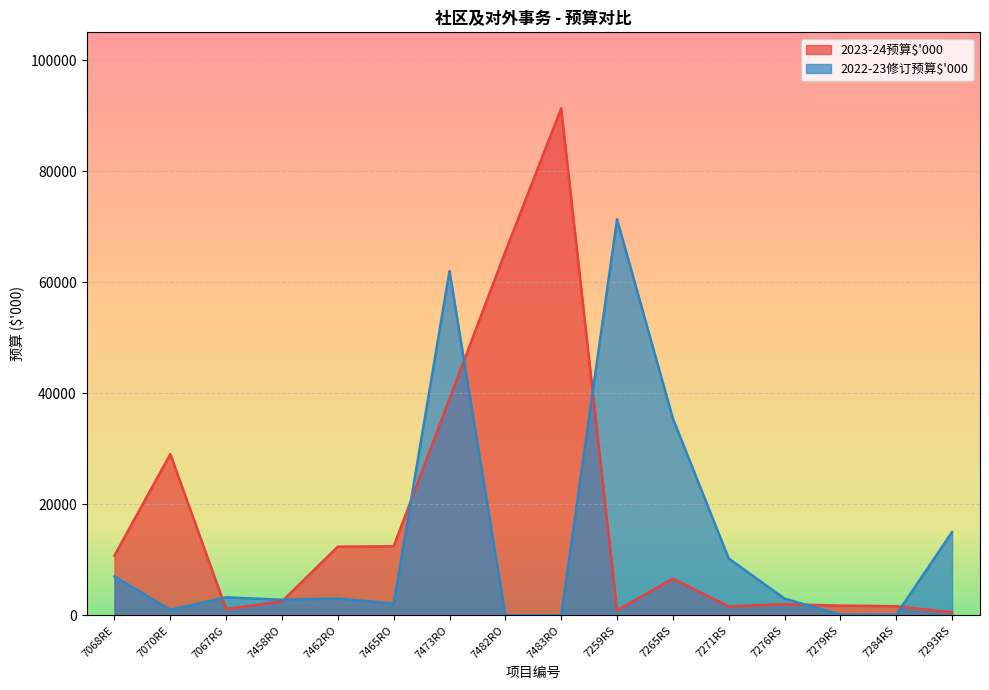

What is the label of the 16th point from the left?

7293RS